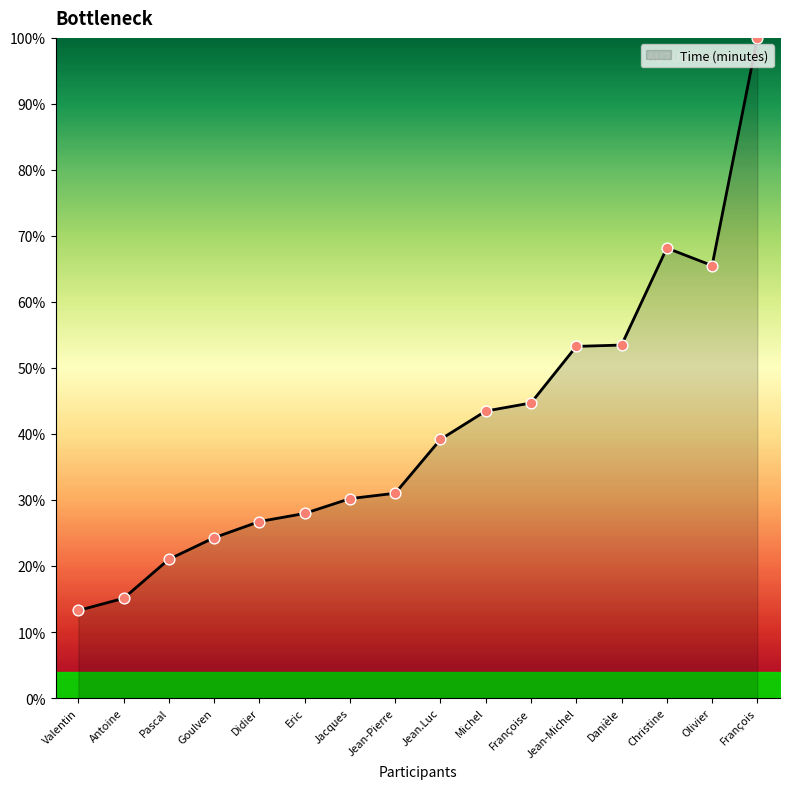

What is the change in value from Pascal to Christine?

+47.1